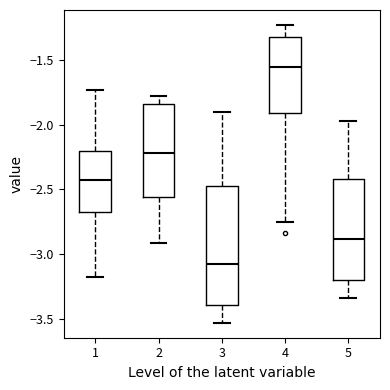

Which box is the tallest, from its lower edge to its upper edge?

3